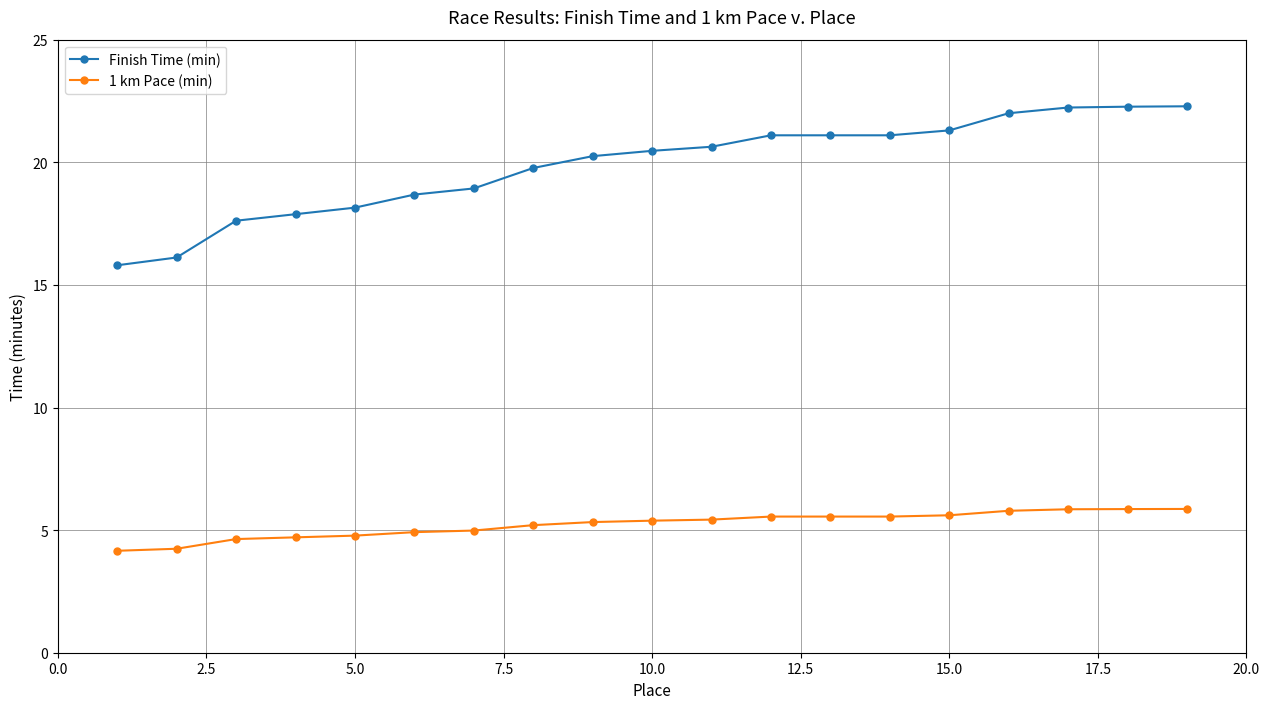

What is the sum of all 1 km Pace (min) values?

99.4